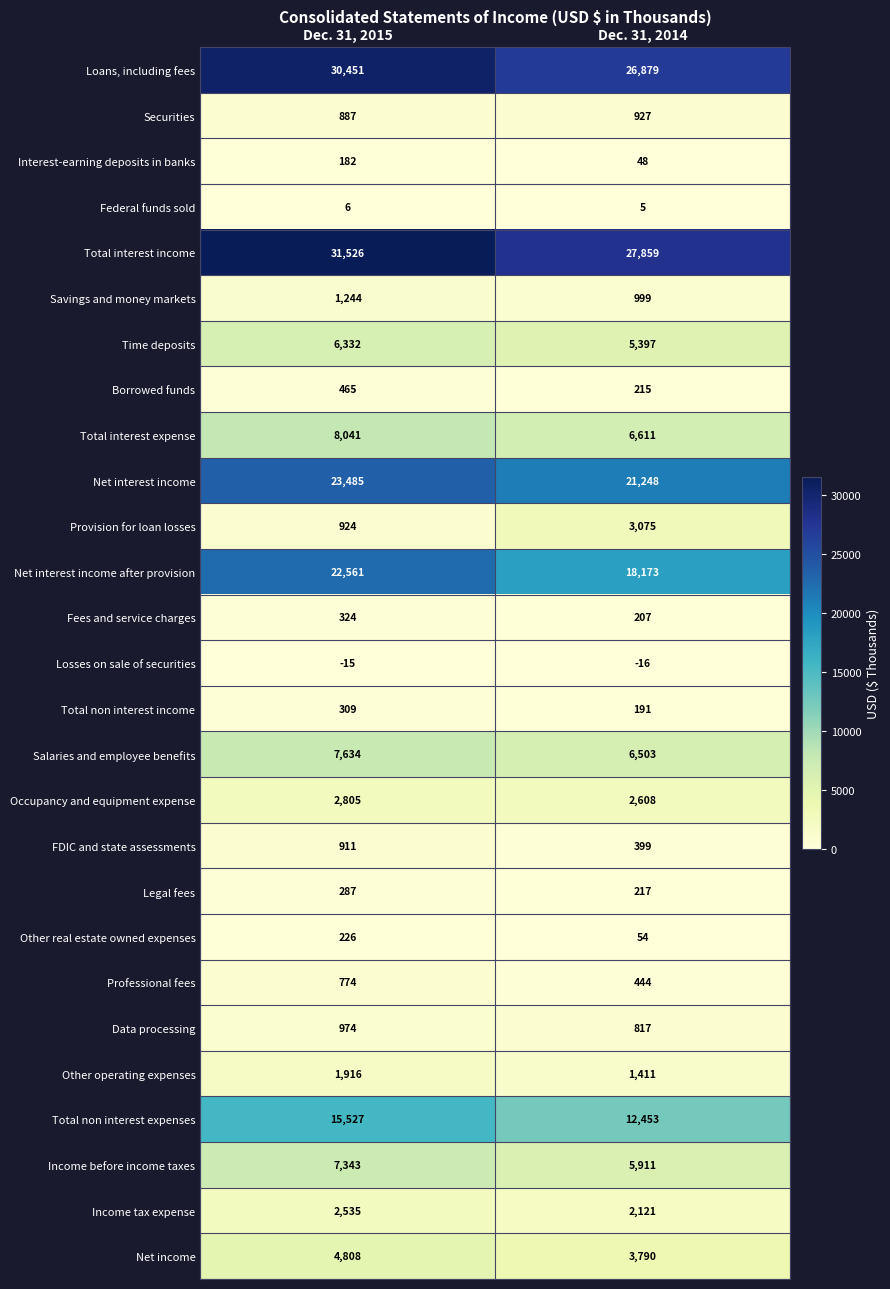

Is it true that Federal funds sold equals 2 at Dec. 31, 2014?

False